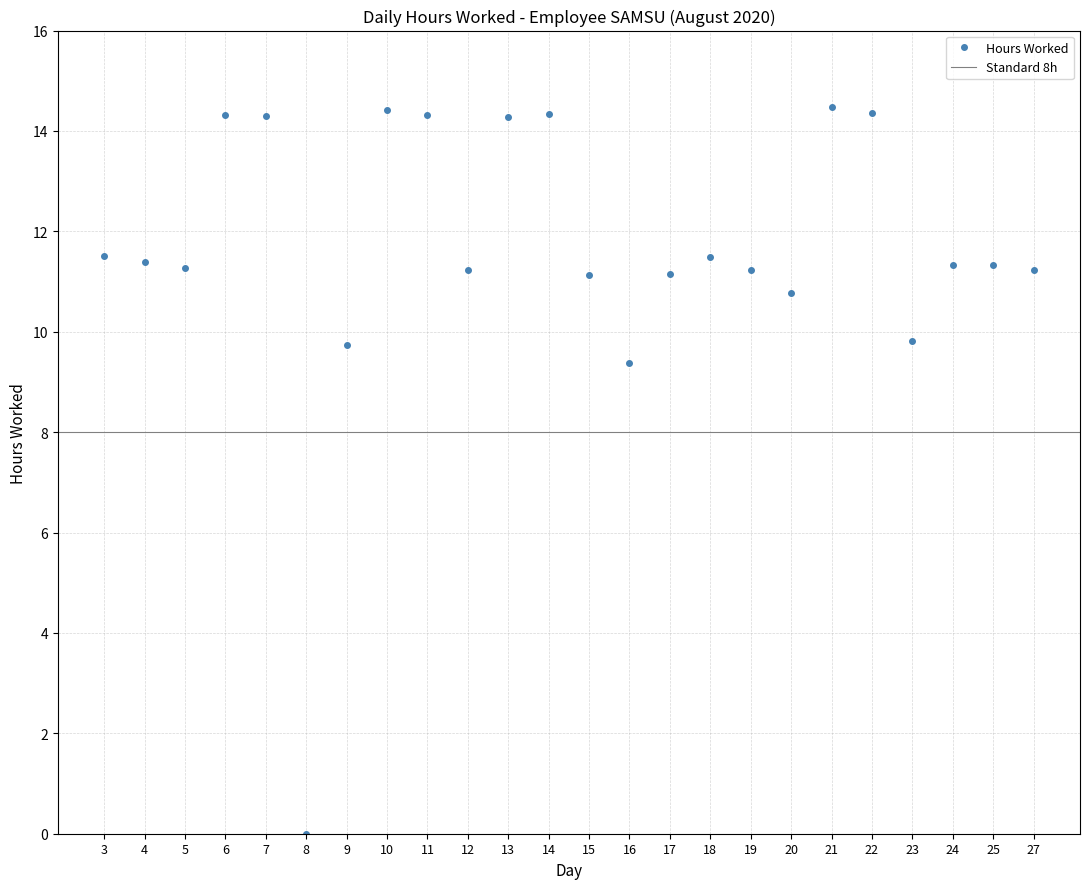

What is the sum of all values?

278.8